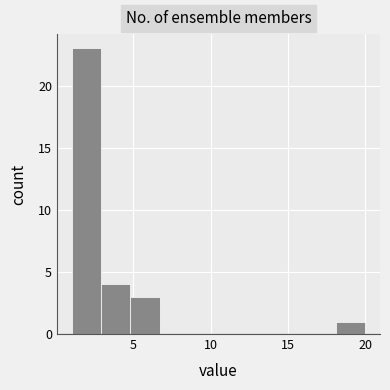

Read against the x-axis, roughly where is the centre of the tallest bar?

2.0